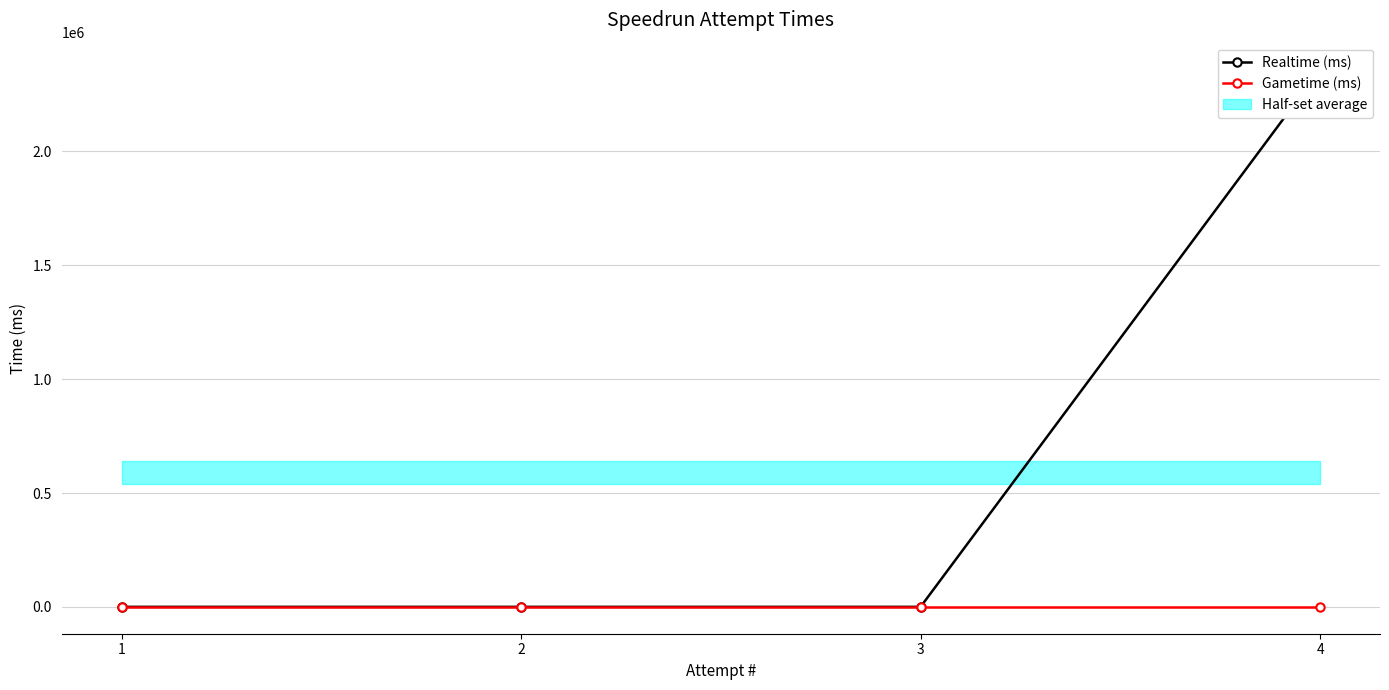

Reading right to left, what are all the values shown in this chart?

Realtime (ms): 1=0	2=0	3=0	4=2359703
Gametime (ms): 1=0	2=0	3=0	4=0